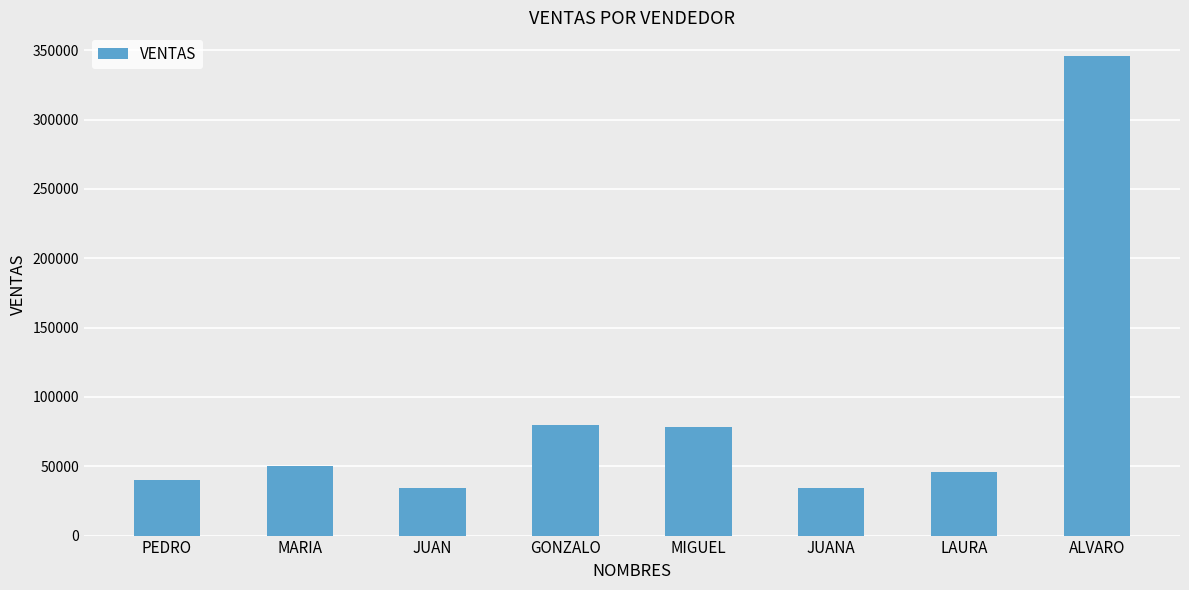

Are the bars horizontal?

No